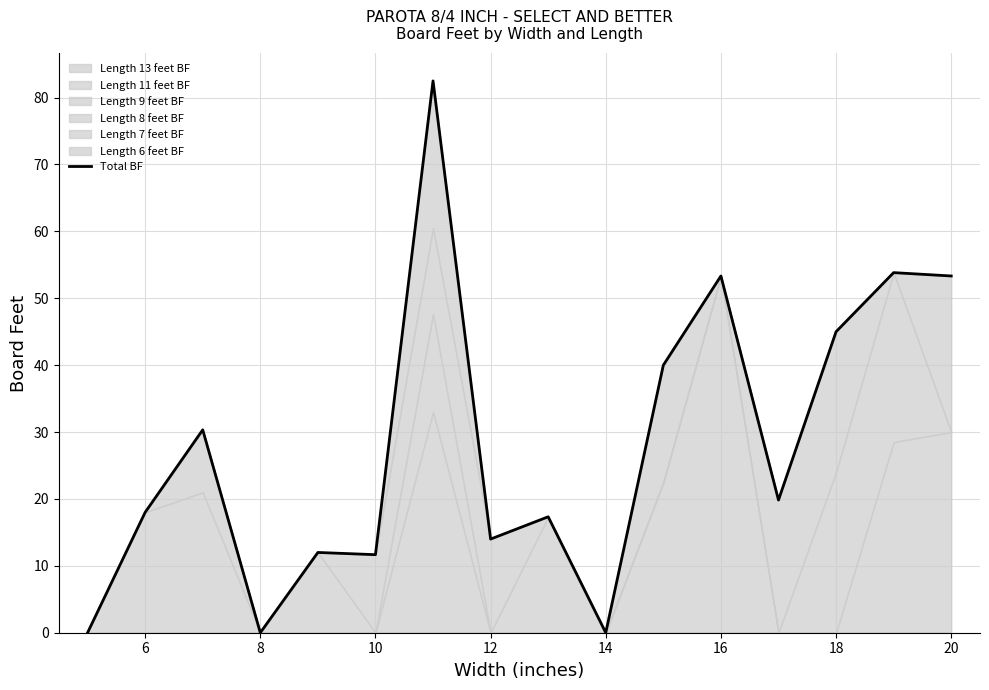

Is it true that Total BF equals 69.4 at 20?

False